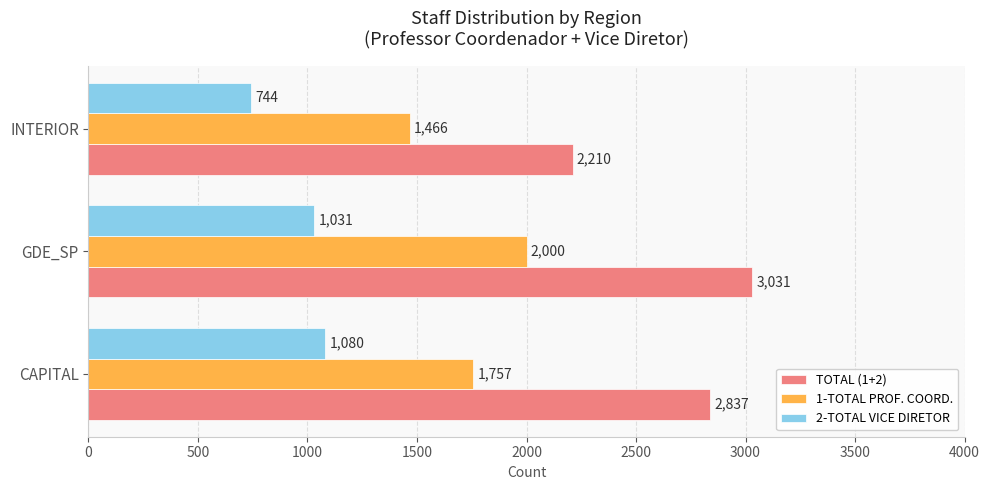

Which series has the widest spread of values?

TOTAL (1+2)